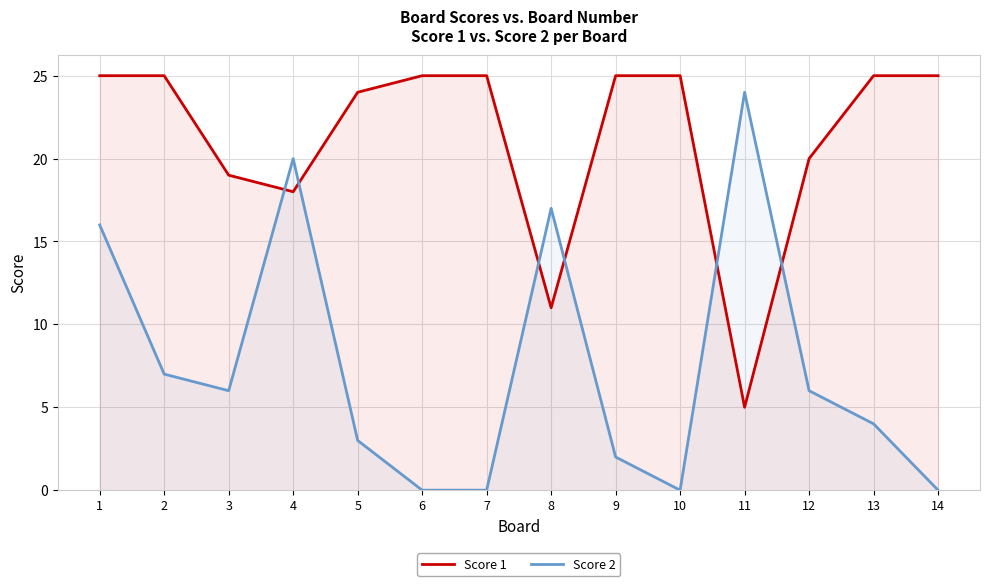

Which category has the lowest value in the Score 2 series?

6